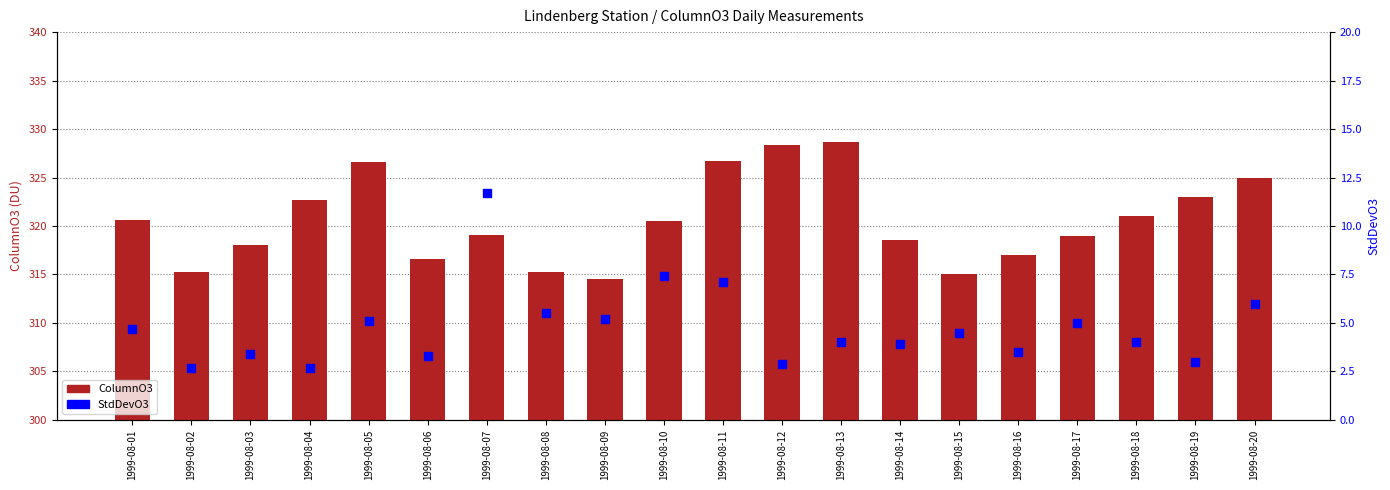

Which series contains the highest Y value?

ColumnO3